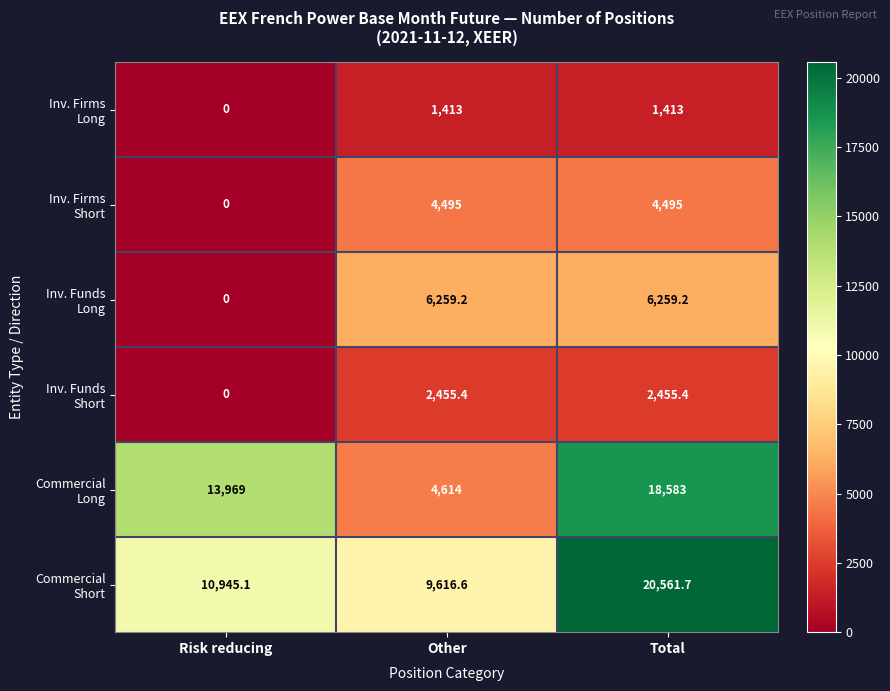

At which category is the sum across all series the highest?

Total